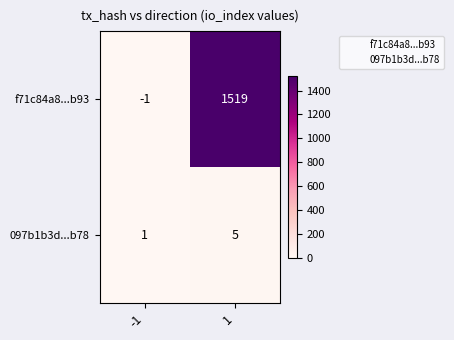

Which label corresponds to the largest value in the chart?

1